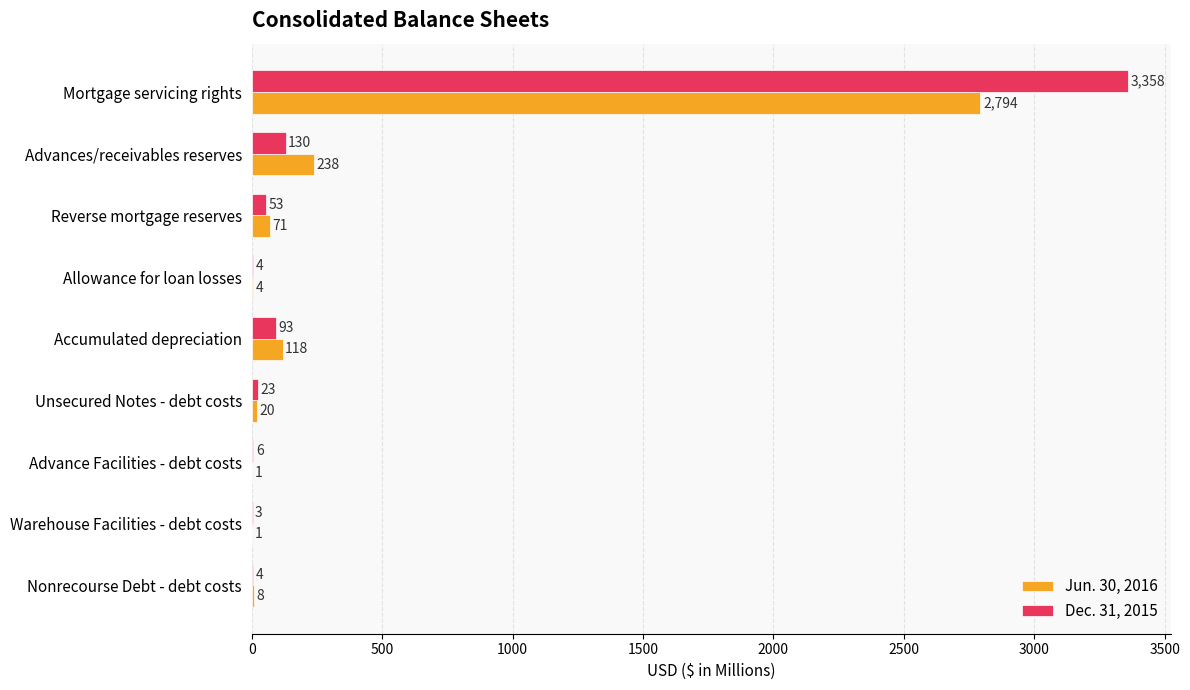

True or false: Dec. 31, 2015 has a value of 53 at Reverse mortgage reserves.

True